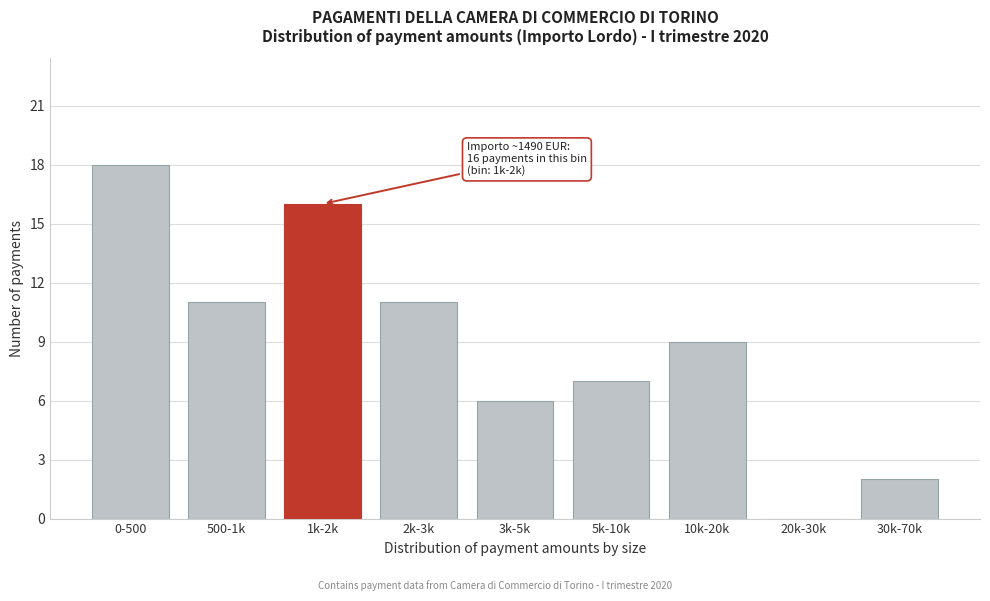

Reading left to right, extract all data points from this chart.

0-500=18	500-1k=11	1k-2k=16	2k-3k=11	3k-5k=6	5k-10k=7	10k-20k=9	20k-30k=0	30k-70k=2